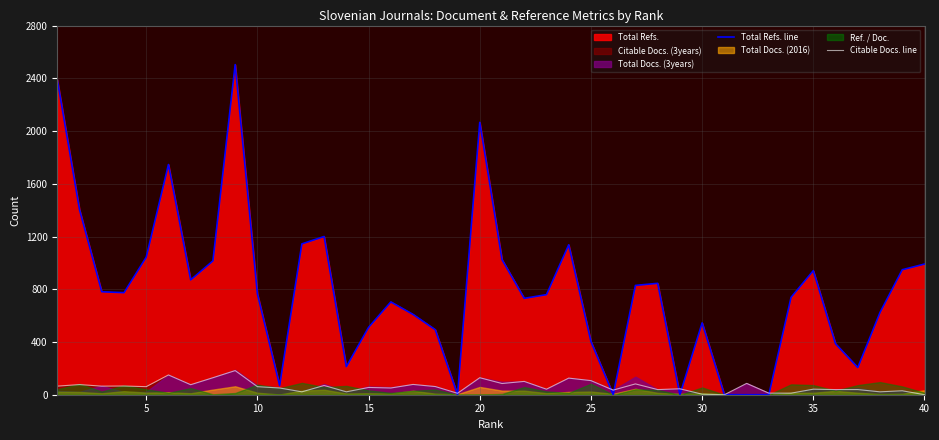

The value of Citable Docs. line at 40 is 0. True or false?

True